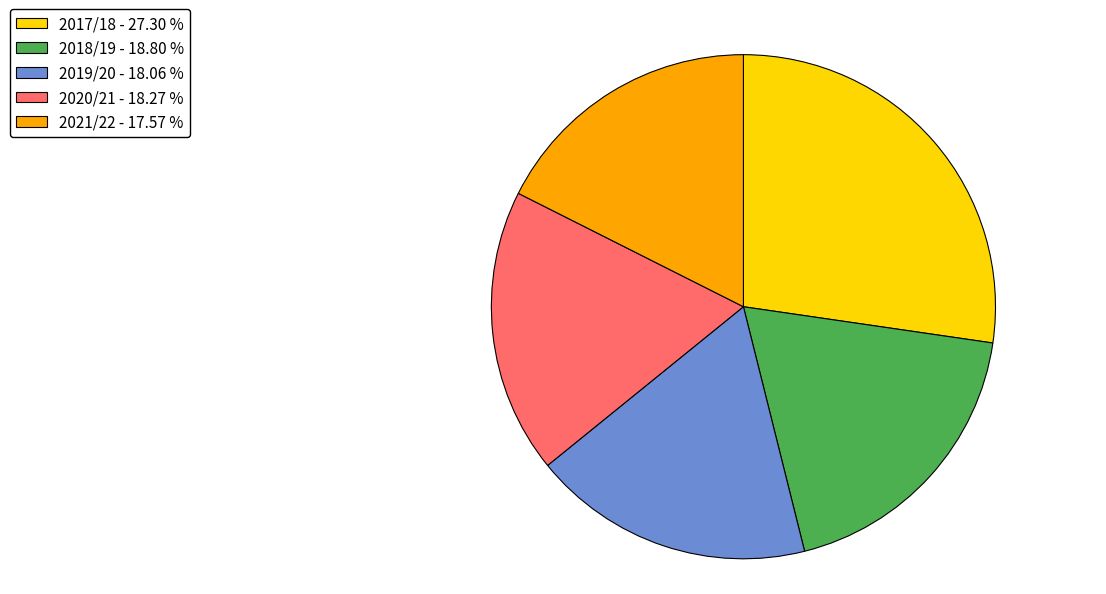

How many slices are in this pie chart?

5